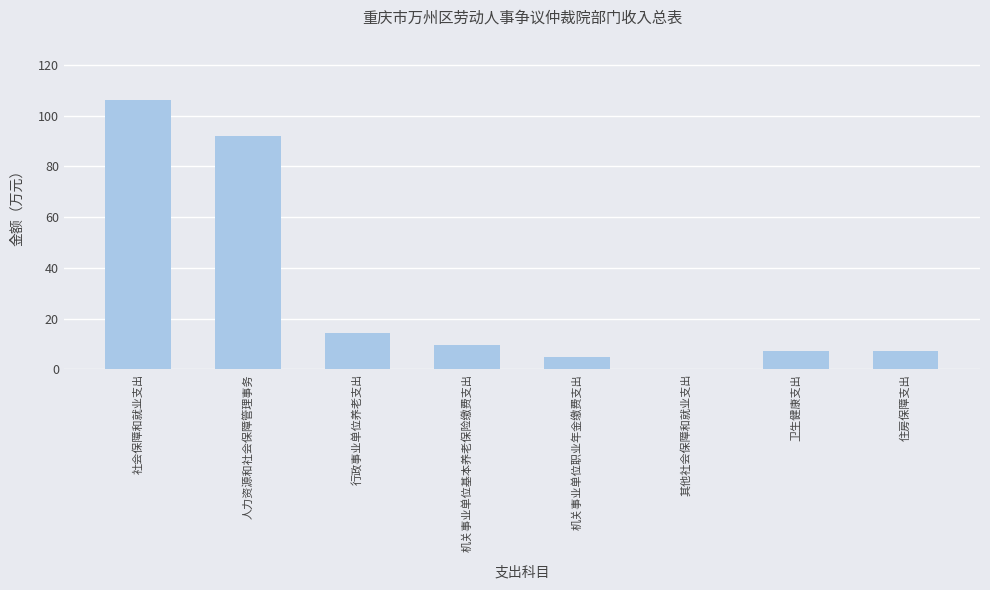

Count the number of values greater than 9.

4